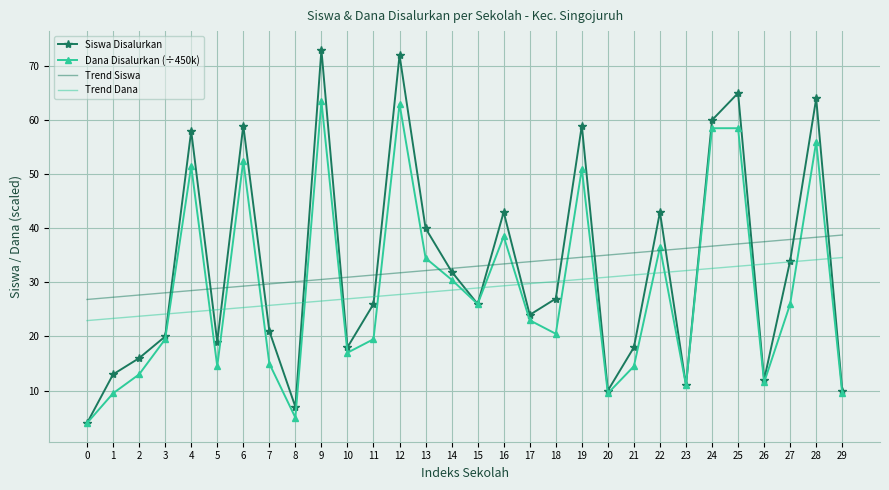

How many times do Trend Dana and Siswa Disalurkan cross each other?

18